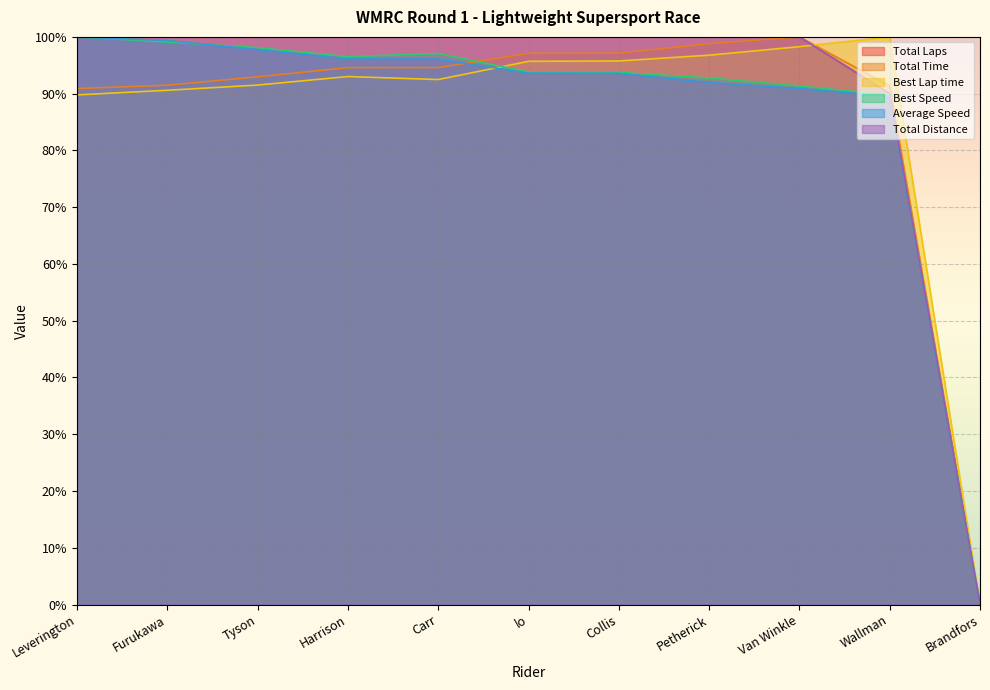

What position from the left is Petherick?

8